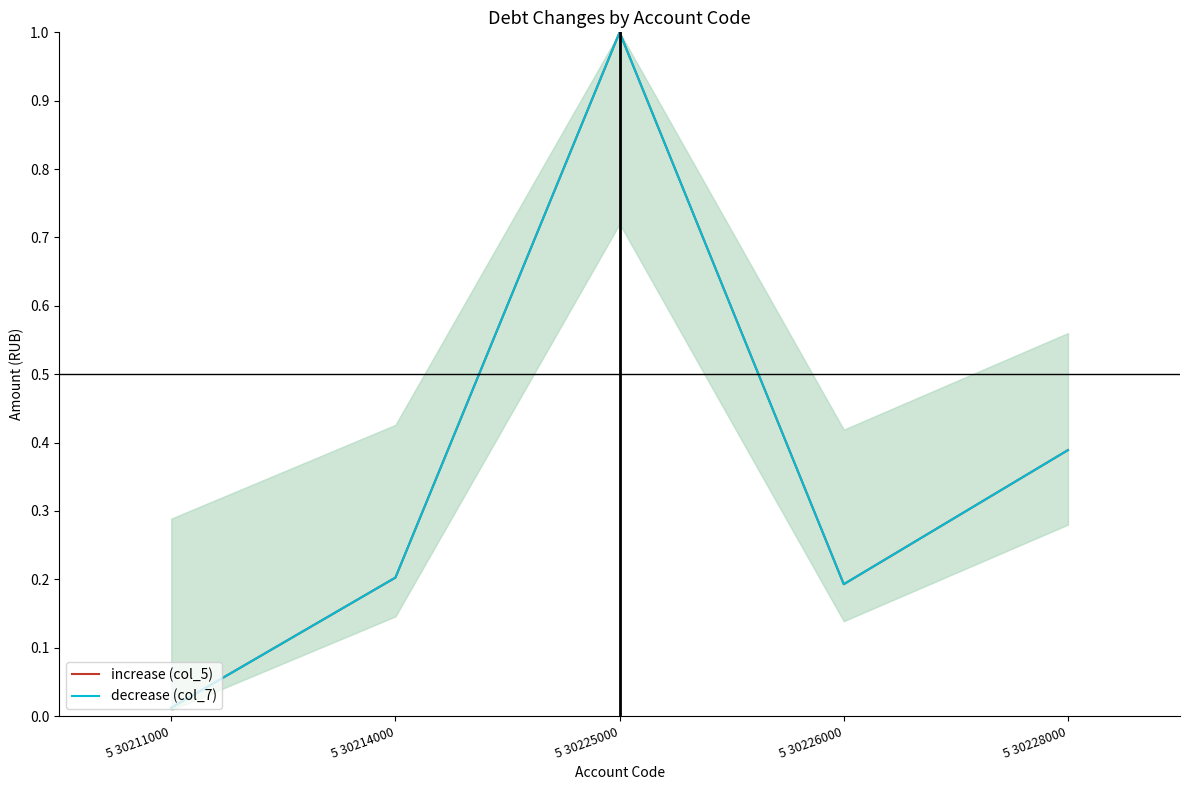

List the series in order of their peak value, highest first.

increase (col_5), decrease (col_7)